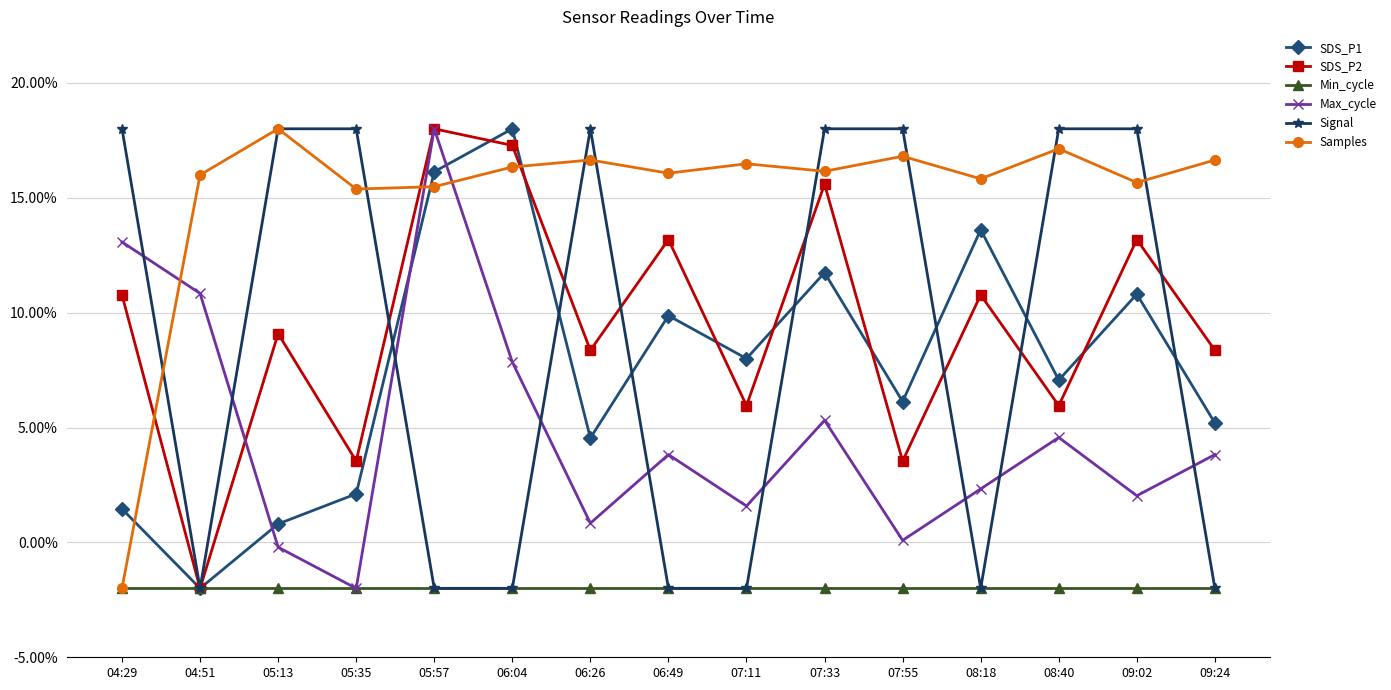

Reading left to right, what are all the values shown in this chart?

SDS_P1: 0.0	-0.0	0.0	0.0	0.2	0.2	0.0	0.1	0.1	0.1	0.1	0.1	0.1	0.1	0.1
SDS_P2: 0.1	-0.0	0.1	0.0	0.2	0.2	0.1	0.1	0.1	0.2	0.0	0.1	0.1	0.1	0.1
Min_cycle: -0.0	-0.0	-0.0	-0.0	-0.0	-0.0	-0.0	-0.0	-0.0	-0.0	-0.0	-0.0	-0.0	-0.0	-0.0
Max_cycle: 0.1	0.1	-0.0	-0.0	0.2	0.1	0.0	0.0	0.0	0.1	0.0	0.0	0.0	0.0	0.0
Signal: 0.2	-0.0	0.2	0.2	-0.0	-0.0	0.2	-0.0	-0.0	0.2	0.2	-0.0	0.2	0.2	-0.0
Samples: -0.0	0.2	0.2	0.2	0.2	0.2	0.2	0.2	0.2	0.2	0.2	0.2	0.2	0.2	0.2